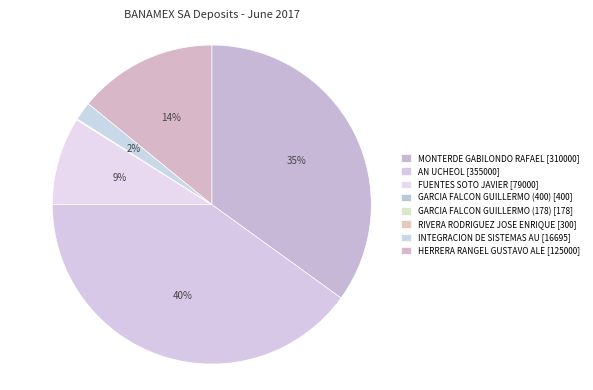

Does FUENTES SOTO JAVIER represent more than half of the total?

No